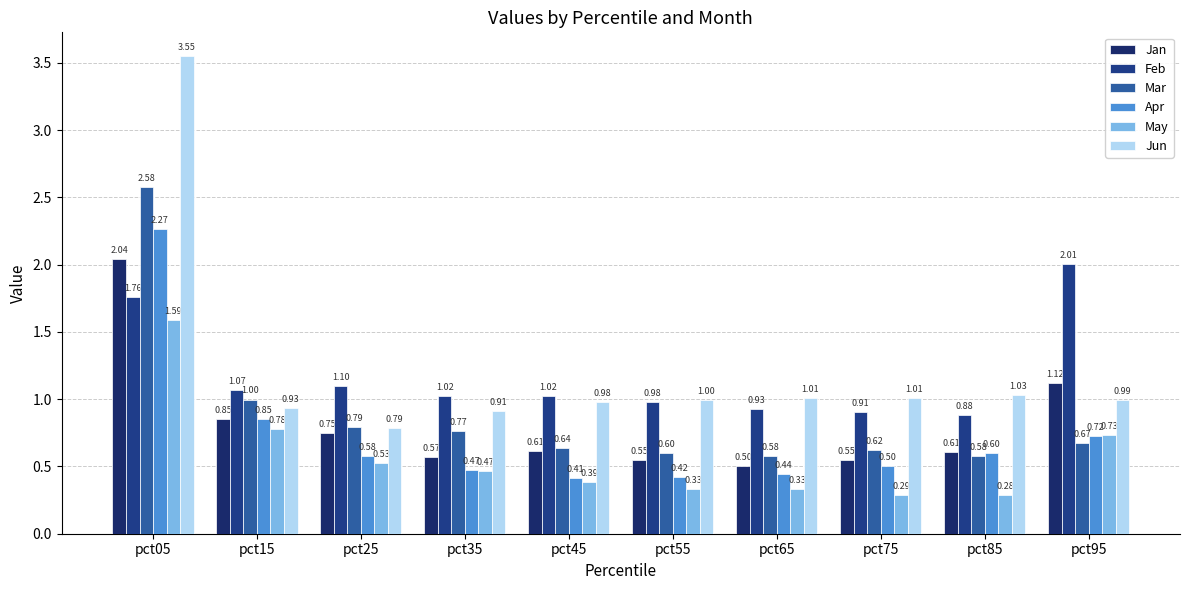

What is the sum of all Jan values?

8.2